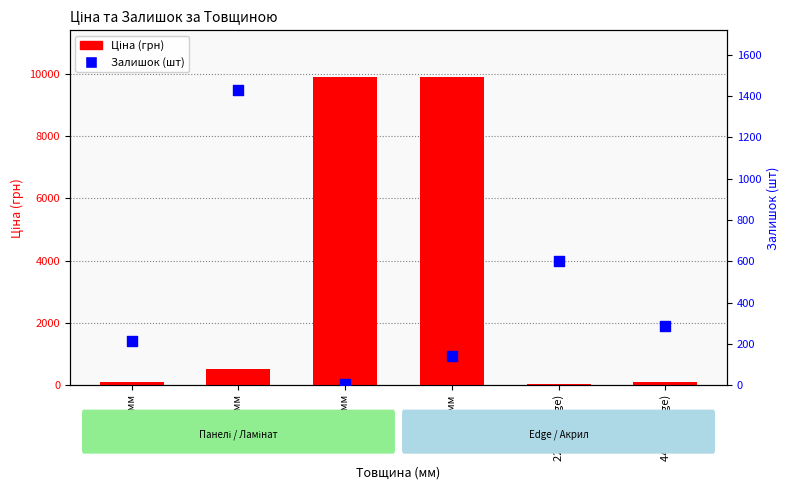

At how many categories does at least one series exceed 2688?

2